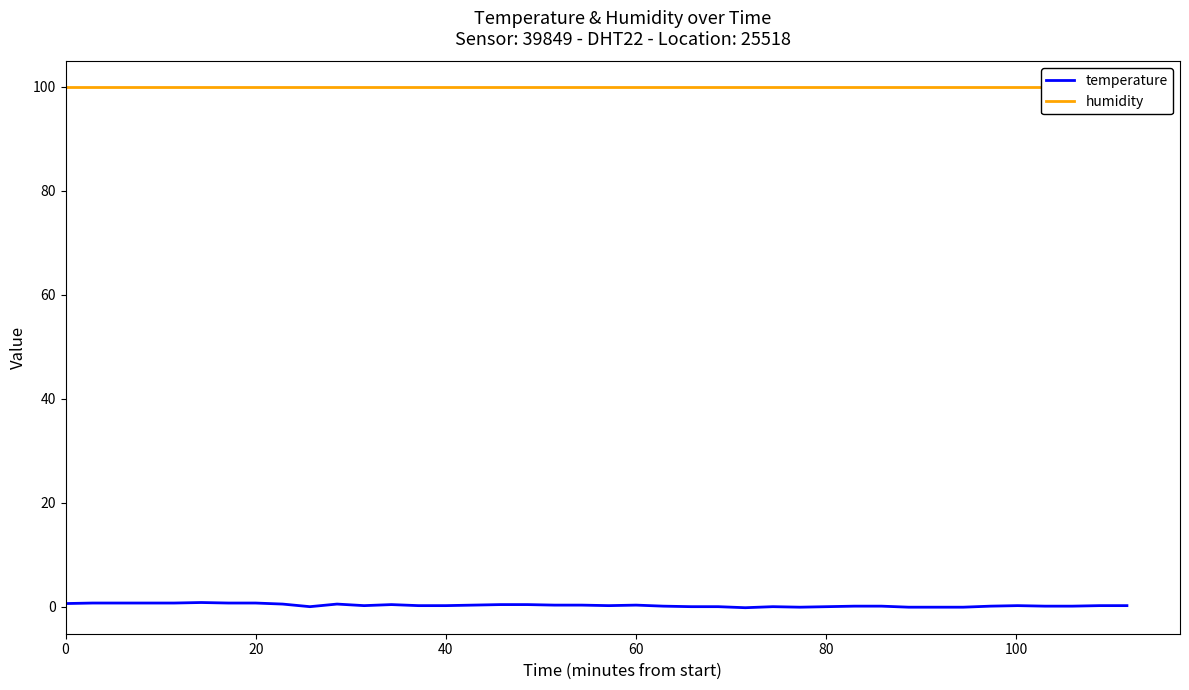

True or false: temperature and humidity cross at least once.

False